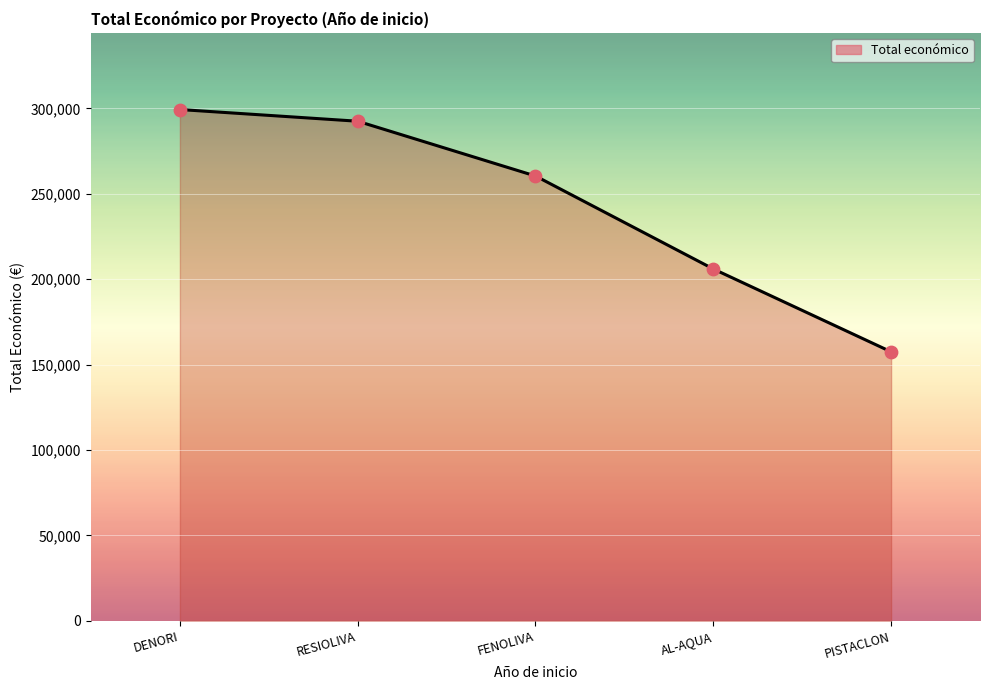

Which has a higher value, PISTACLON or FENOLIVA?

FENOLIVA